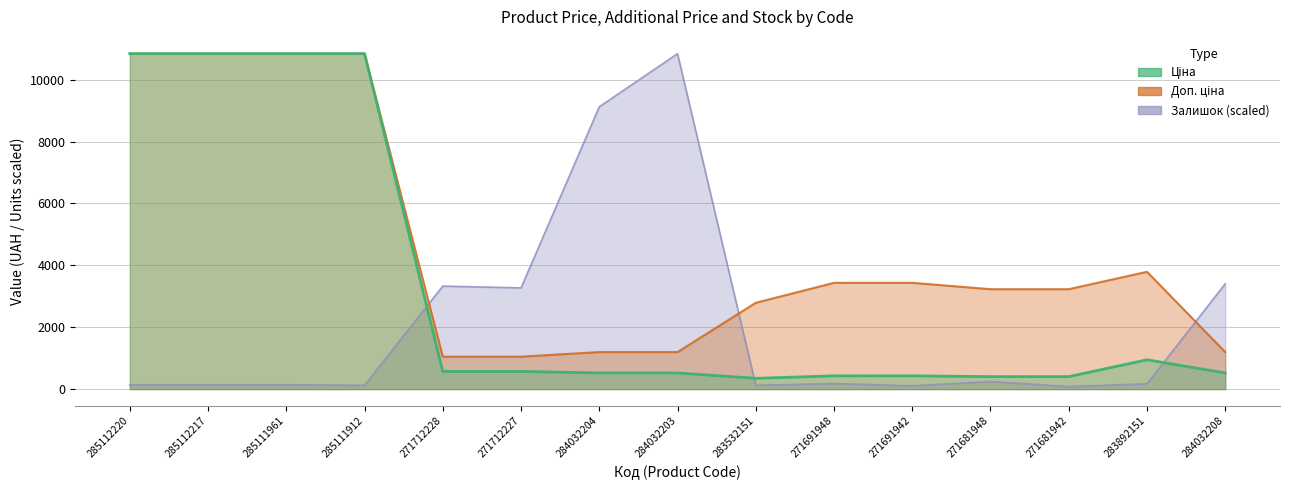

Which has a higher value, 271712227 or 284032203?

271712227